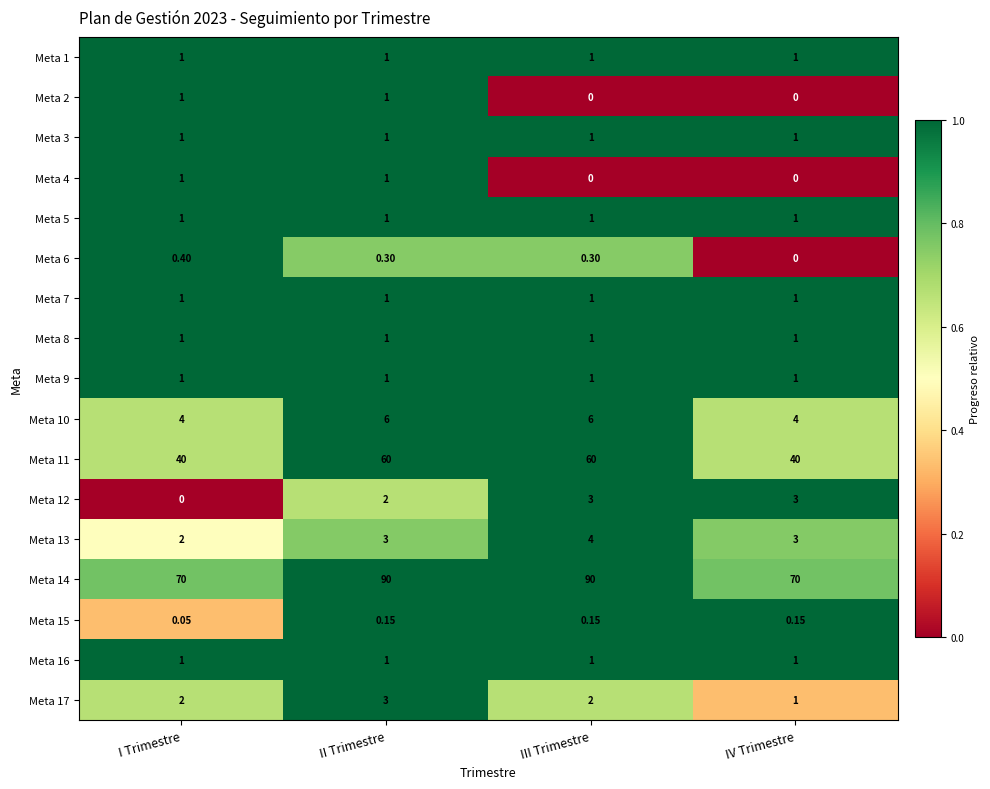

Which series has the largest total across all categories?

Meta 14